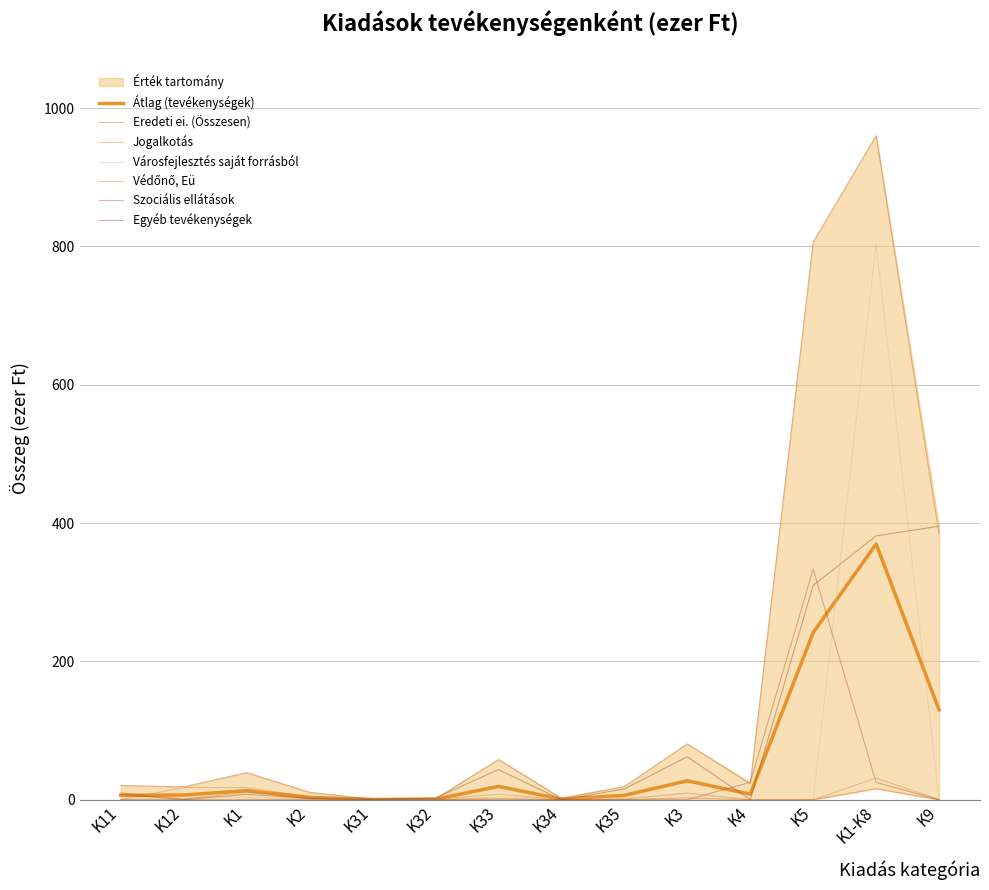

Which has a higher value, K34 or K2?

K2